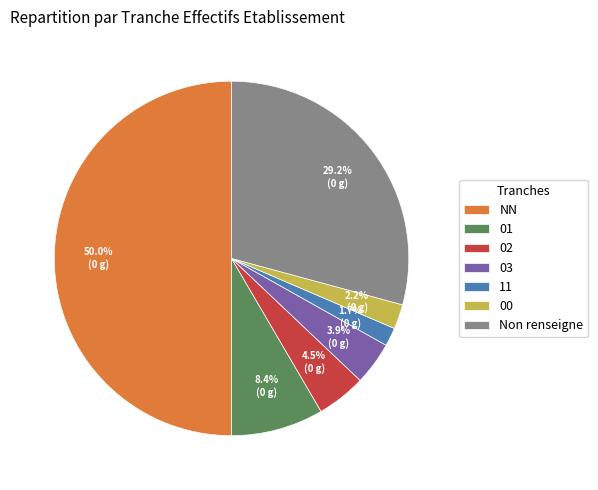

To the nearest percent, what percentage of the pie is 00?

2%